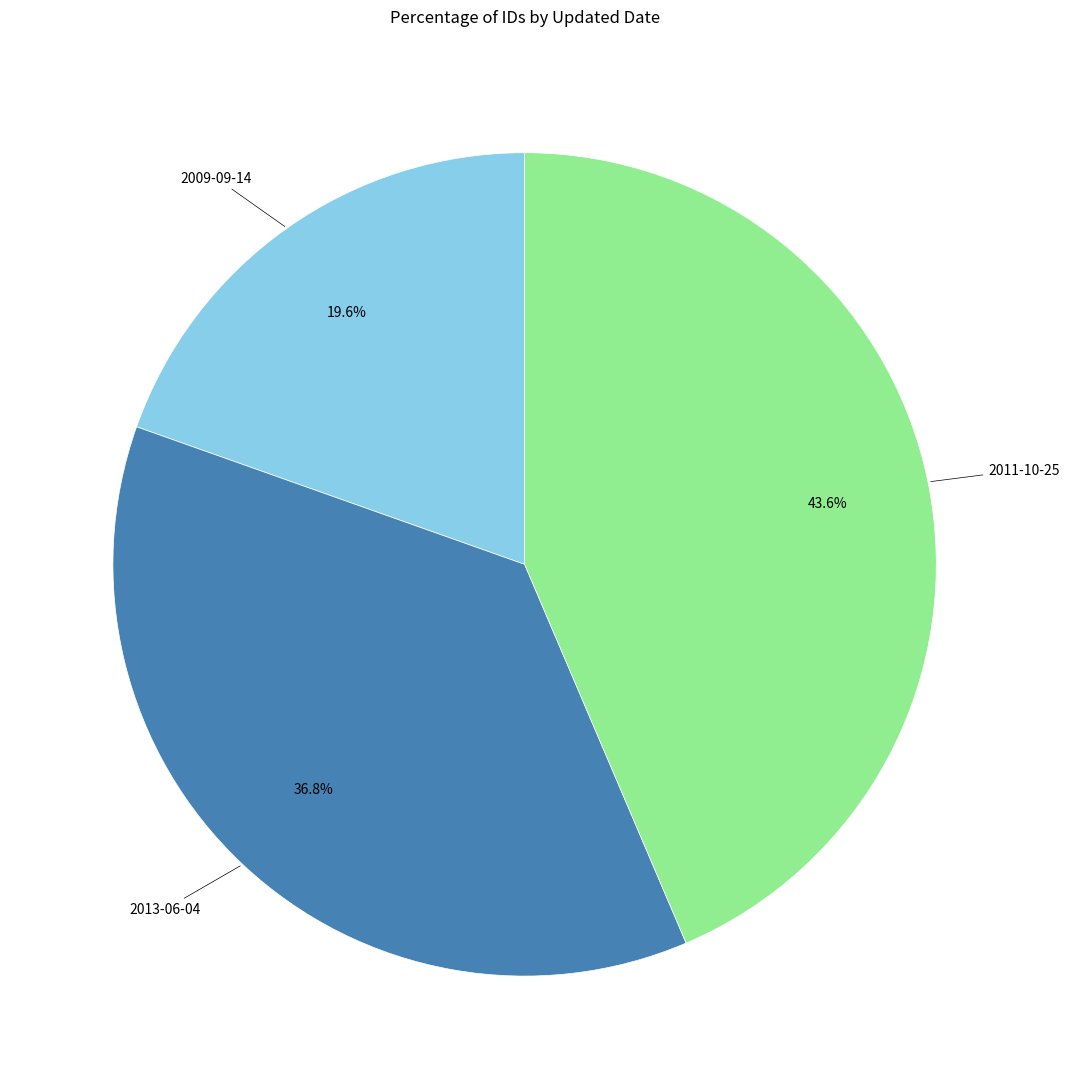

Is there any slice that represents more than half of the pie?

No